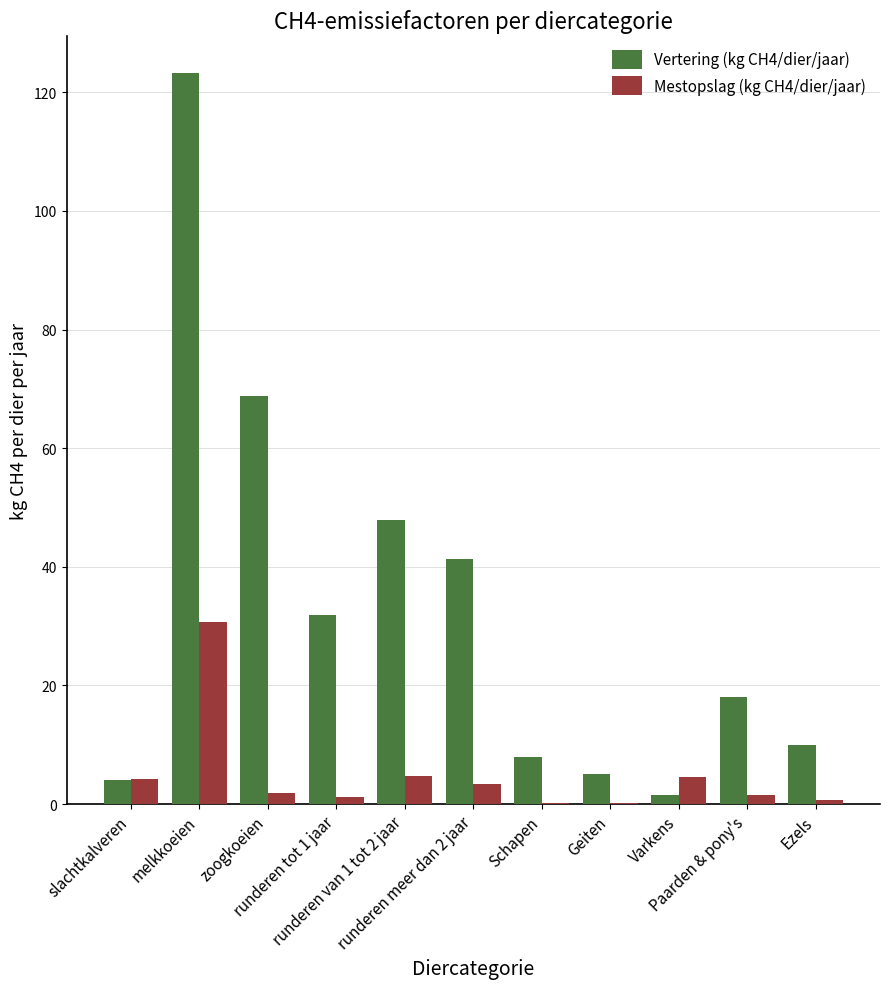

What is the difference between the Vertering (kg CH4/dier/jaar) values at Varkens and runderen van 1 tot 2 jaar?

46.3